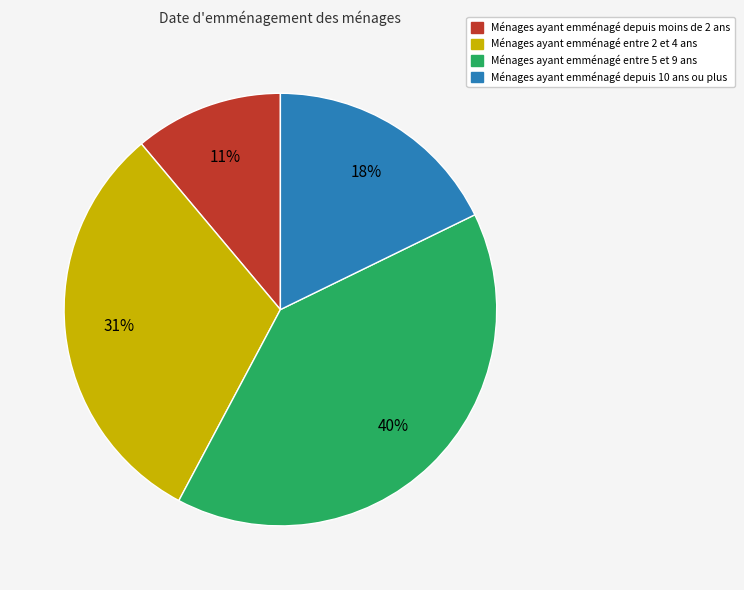

To the nearest percent, what is the difference between the largest and smallest slice percentages?

29%